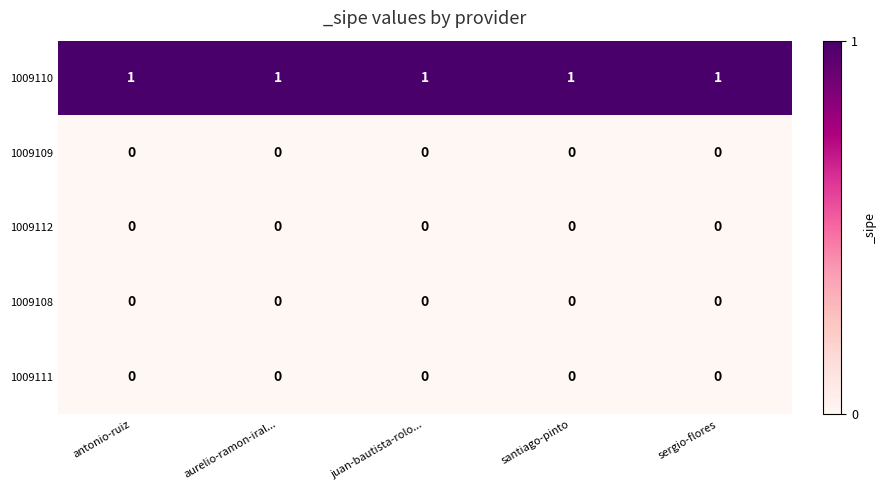

True or false: 1009108 has a value of 0 at santiago-pinto.

True